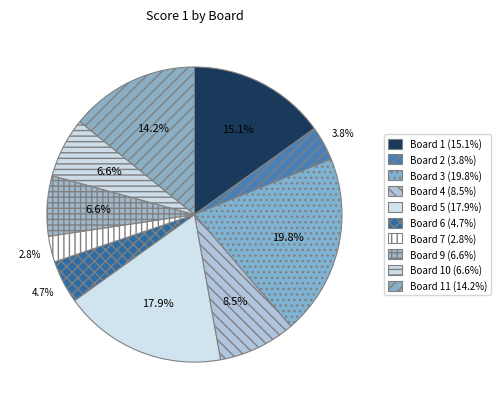

How many segments does this pie chart have?

10